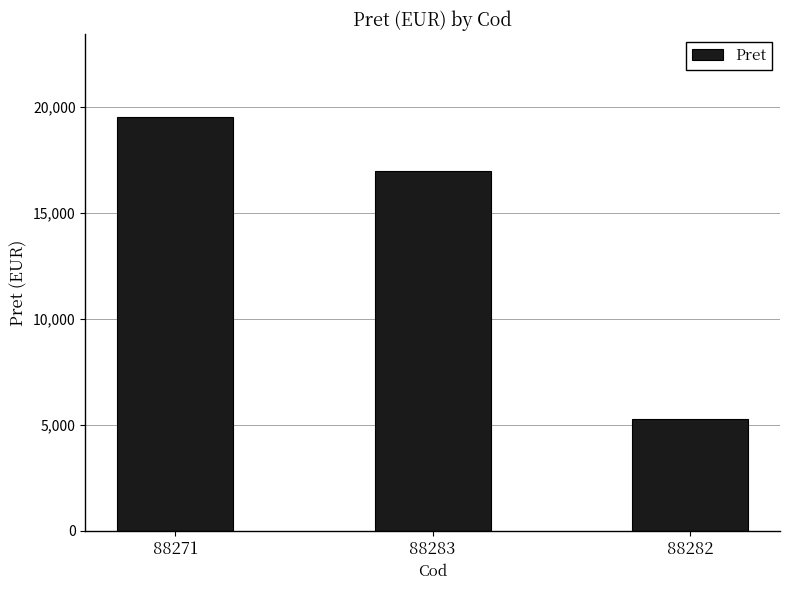

What is the sum of all values?

41820.8